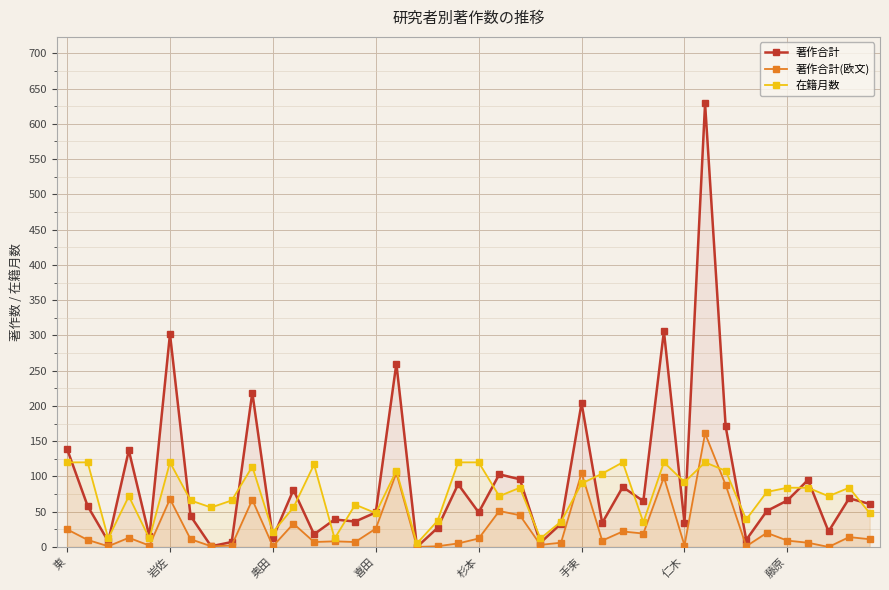

In 著作合計(欧文), how many points are lower than both neighbors (excluding endpoints)?

13